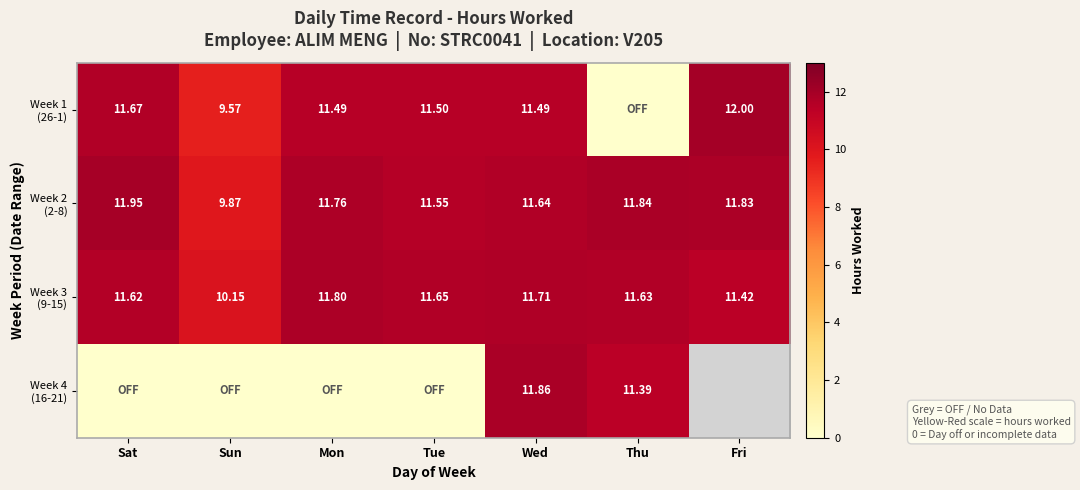

List the labels in order of Week 2 (2-8) value, smallest first.

Sun, Tue, Wed, Mon, Fri, Thu, Sat